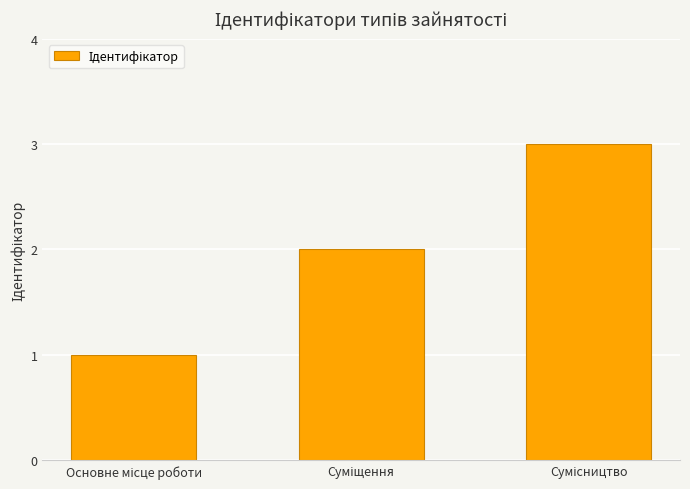

Reading right to left, transcribe all the data shown in this chart.

3	2	1